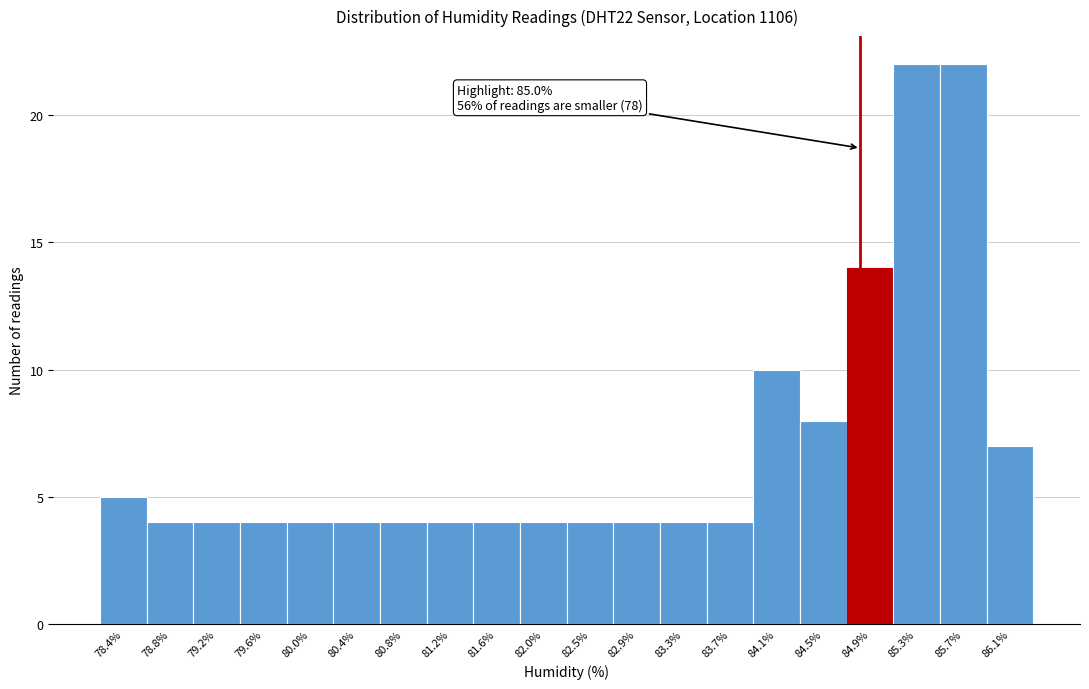

Reading left to right, transcribe all the data shown in this chart.

5	4	4	4	4	4	4	4	4	4	4	4	4	4	10	8	14	22	22	7